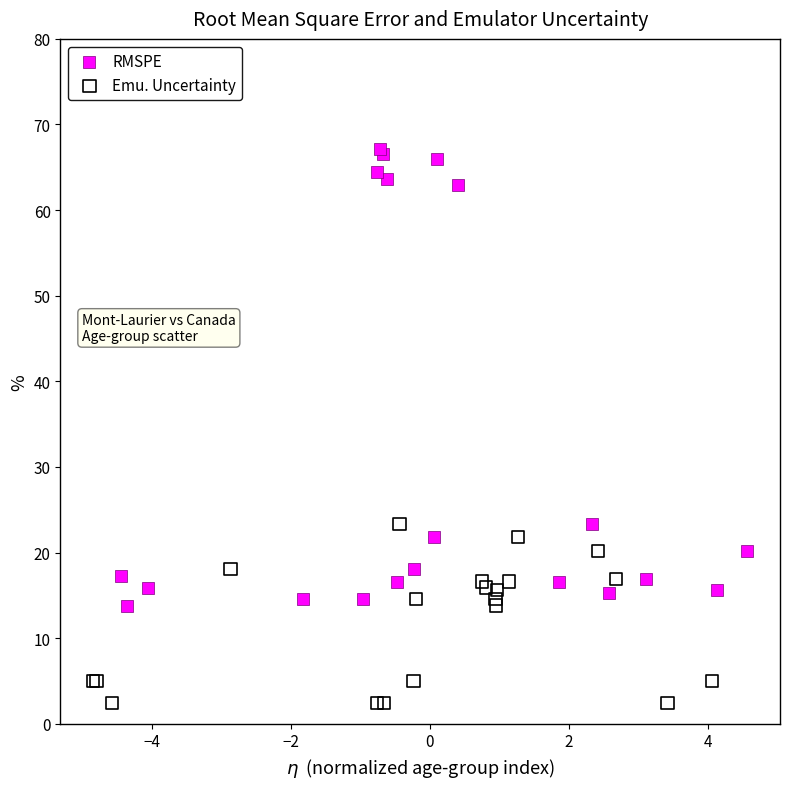

Which series reaches the minimum Y coordinate?

Emu. Uncertainty